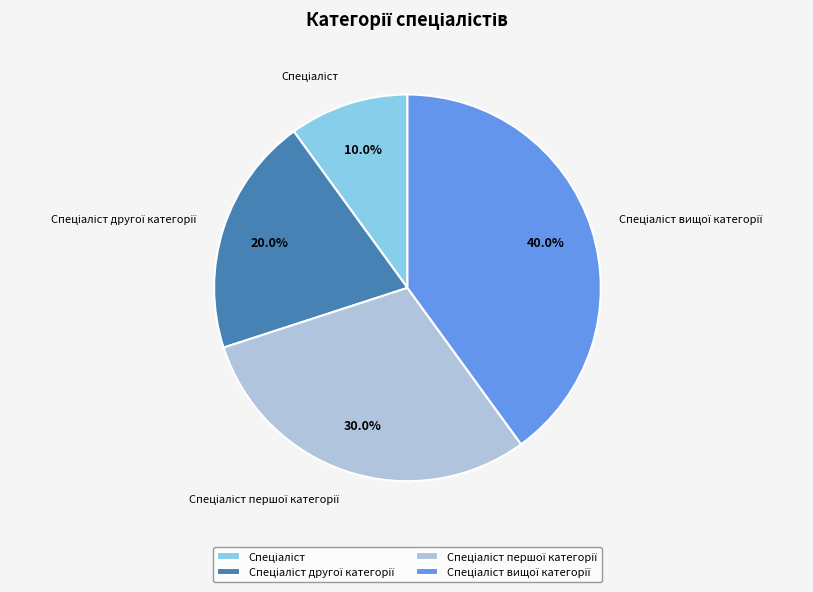

Does any single category account for the majority?

No